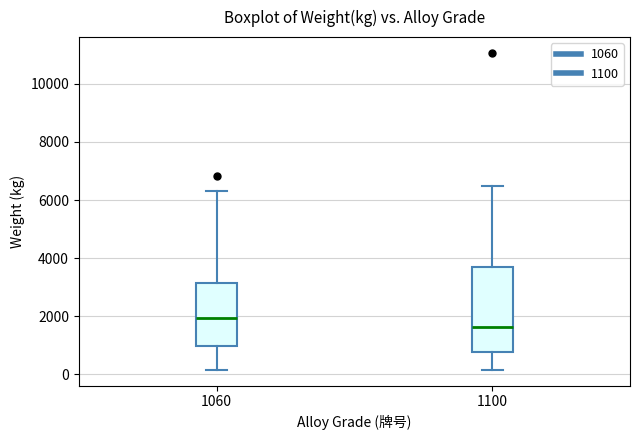

Reading left to right, transcribe this box plot: for each box, give where its median line is, the range the box spans, and where its two whiskers end, as read against the y-axis. The values are not printed on the chart, so give them approximately, as read against the axis.

1060: median 2000, box 1000 to 3200, whiskers 200 to 6400
1100: median 1600, box 800 to 3800, whiskers 200 to 6400